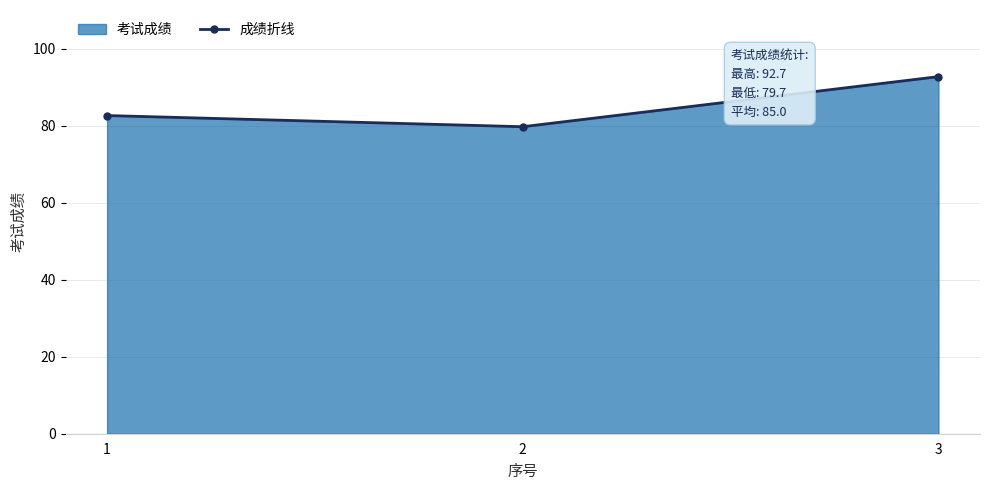

What is the difference between the values at 3 and 2?

13.0